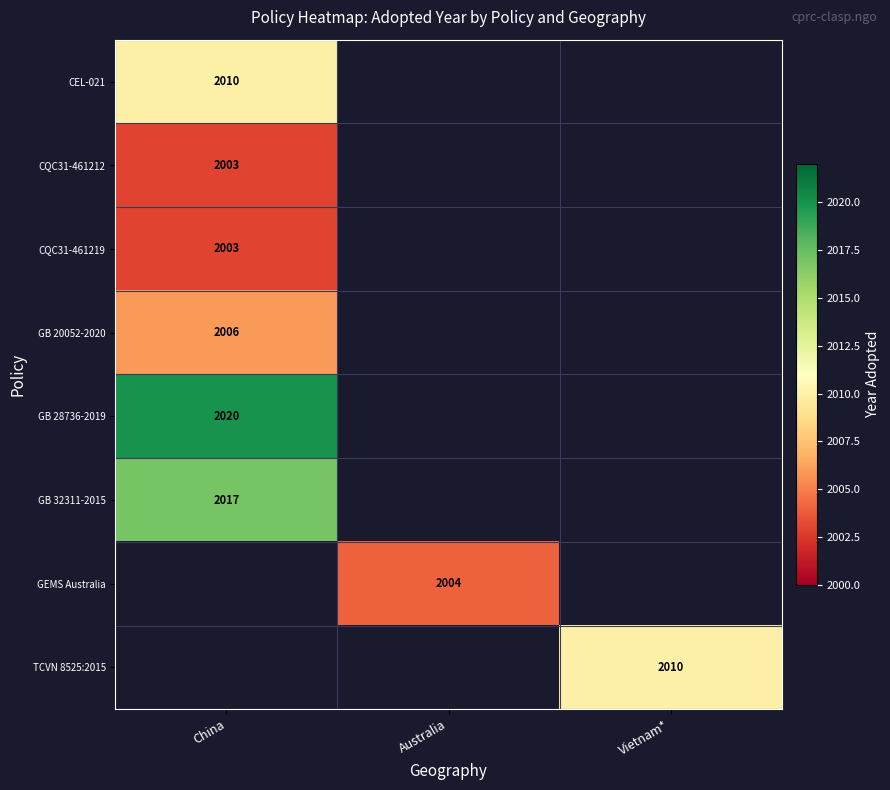

The TCVN 8525:2015 series shows 1238 at Vietnam*. True or false?

False